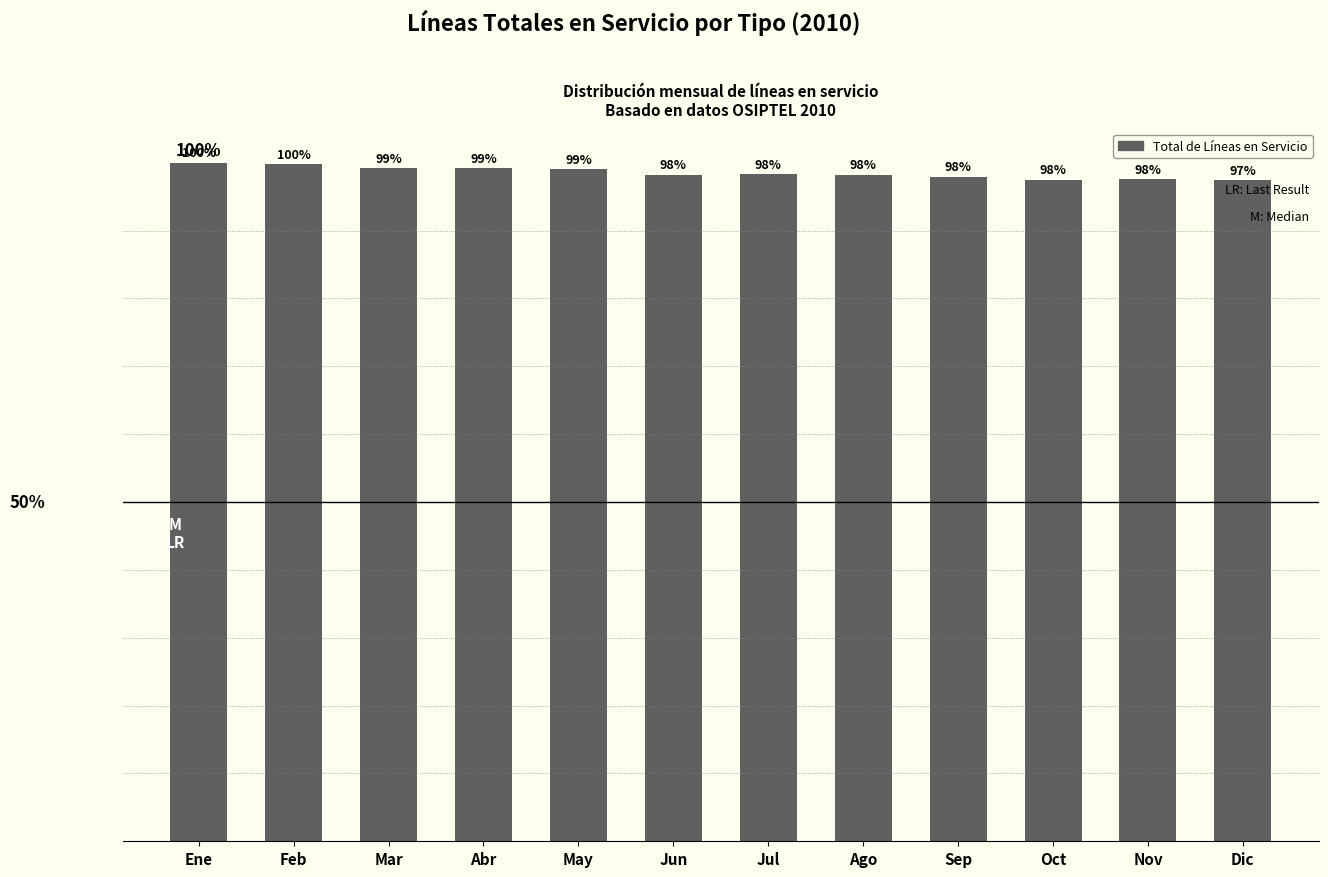

Are the bars horizontal?

No